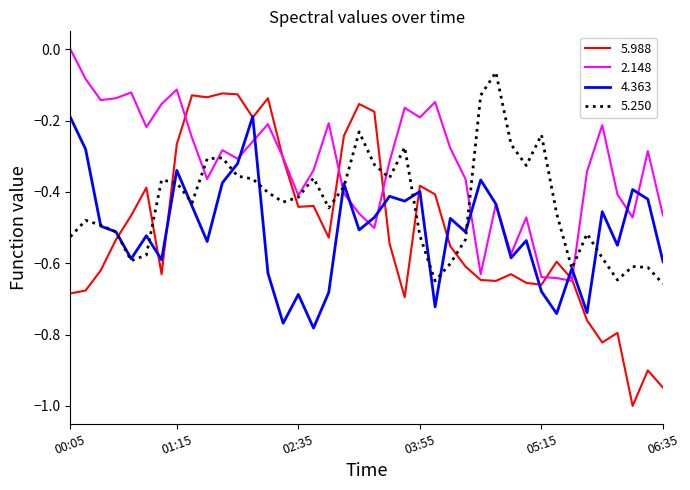

Which series has the largest range (max minus min)?

5.988